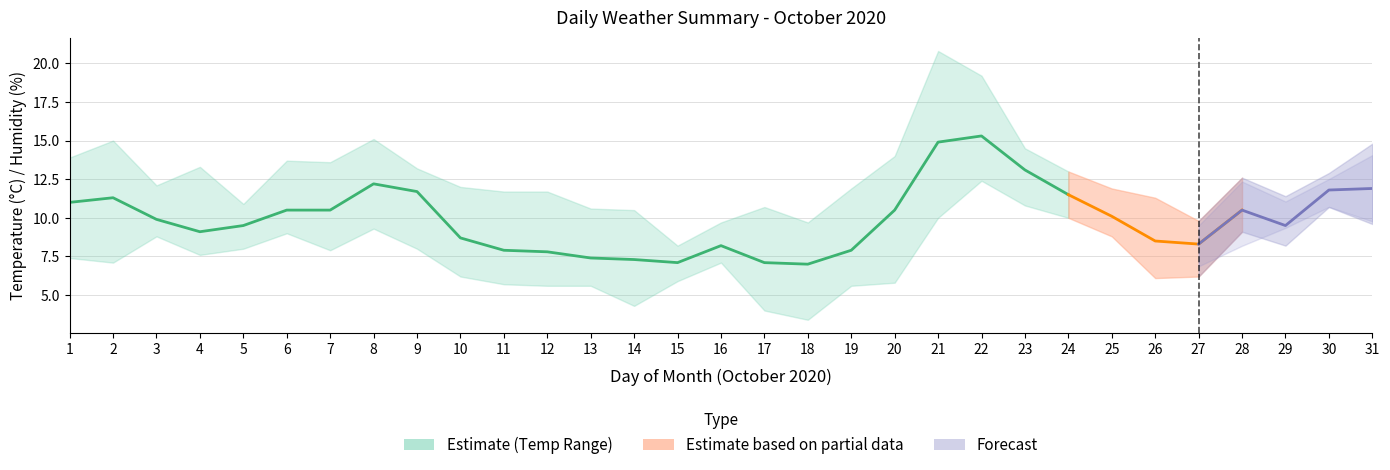

How many interior local peaks (higher than both neighbors) does the data have?

4